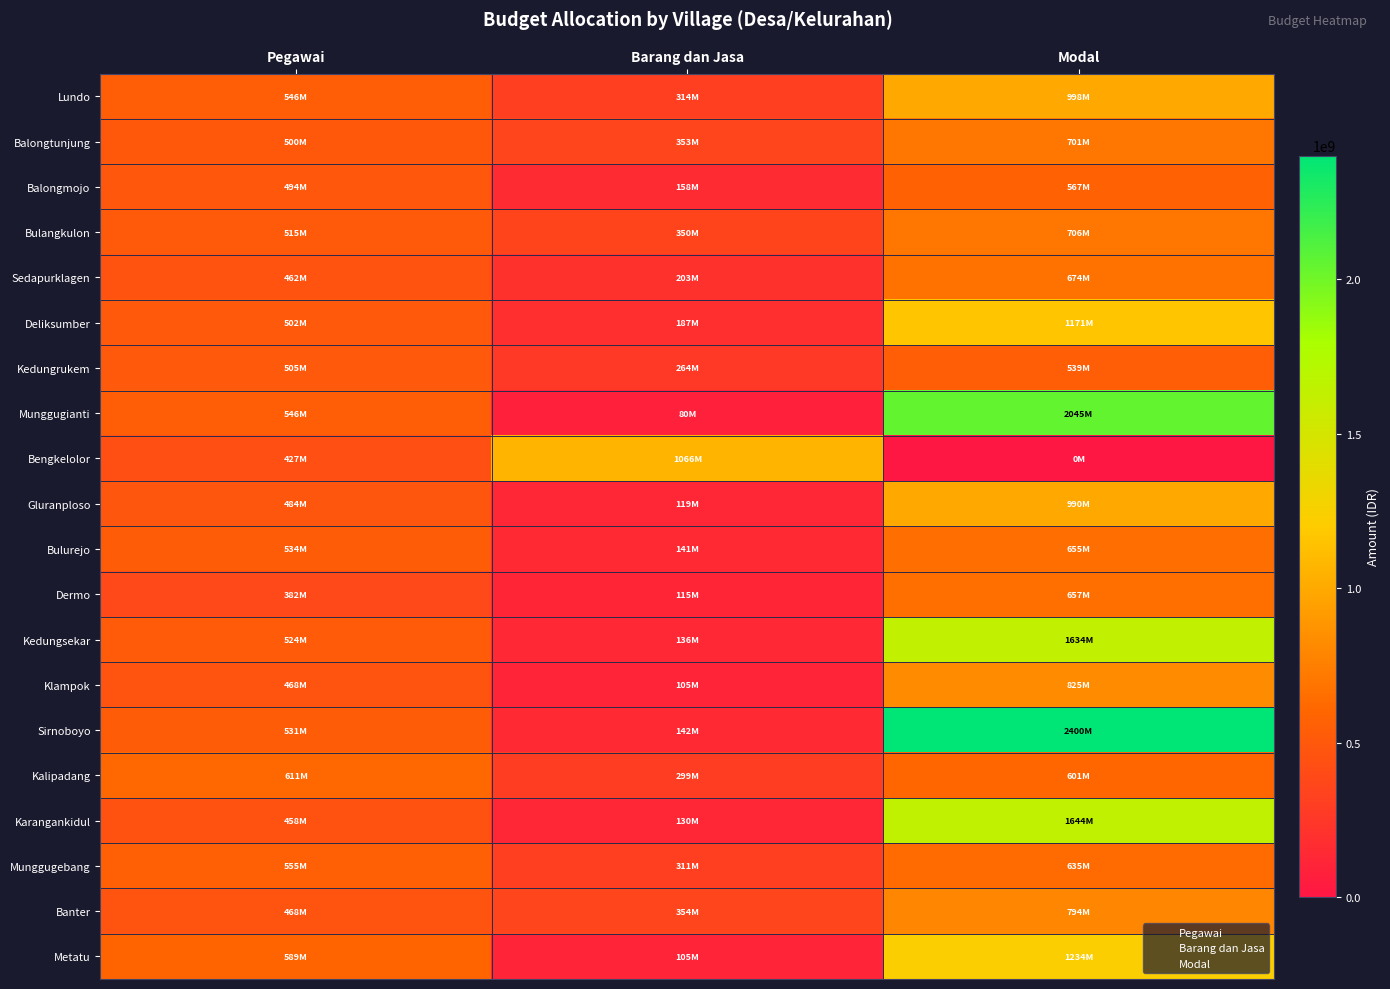

At which category does the chart reach its peak across all series?

Modal